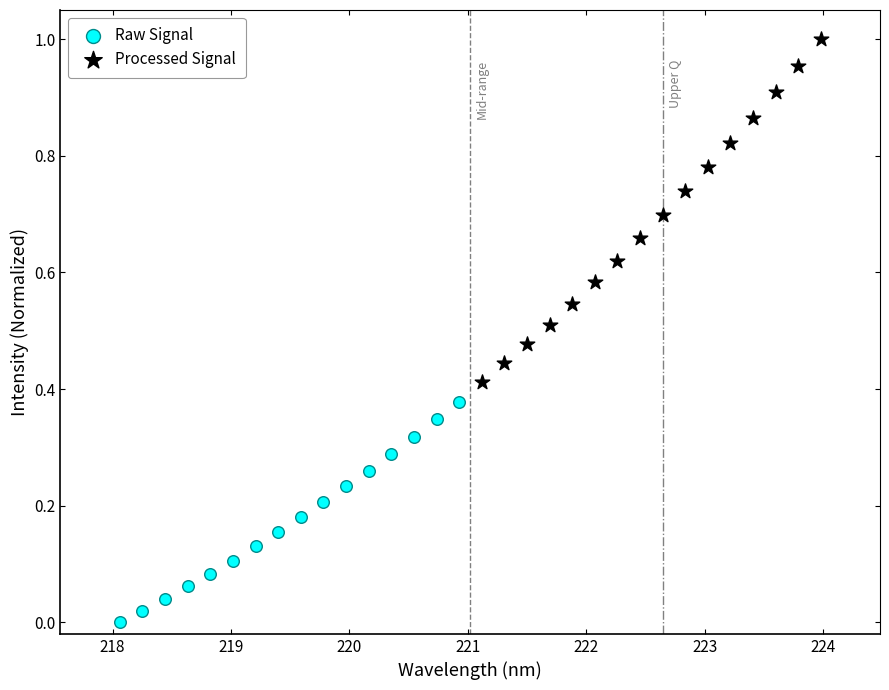

Which series has the largest Y range (max minus min)?

Processed Signal